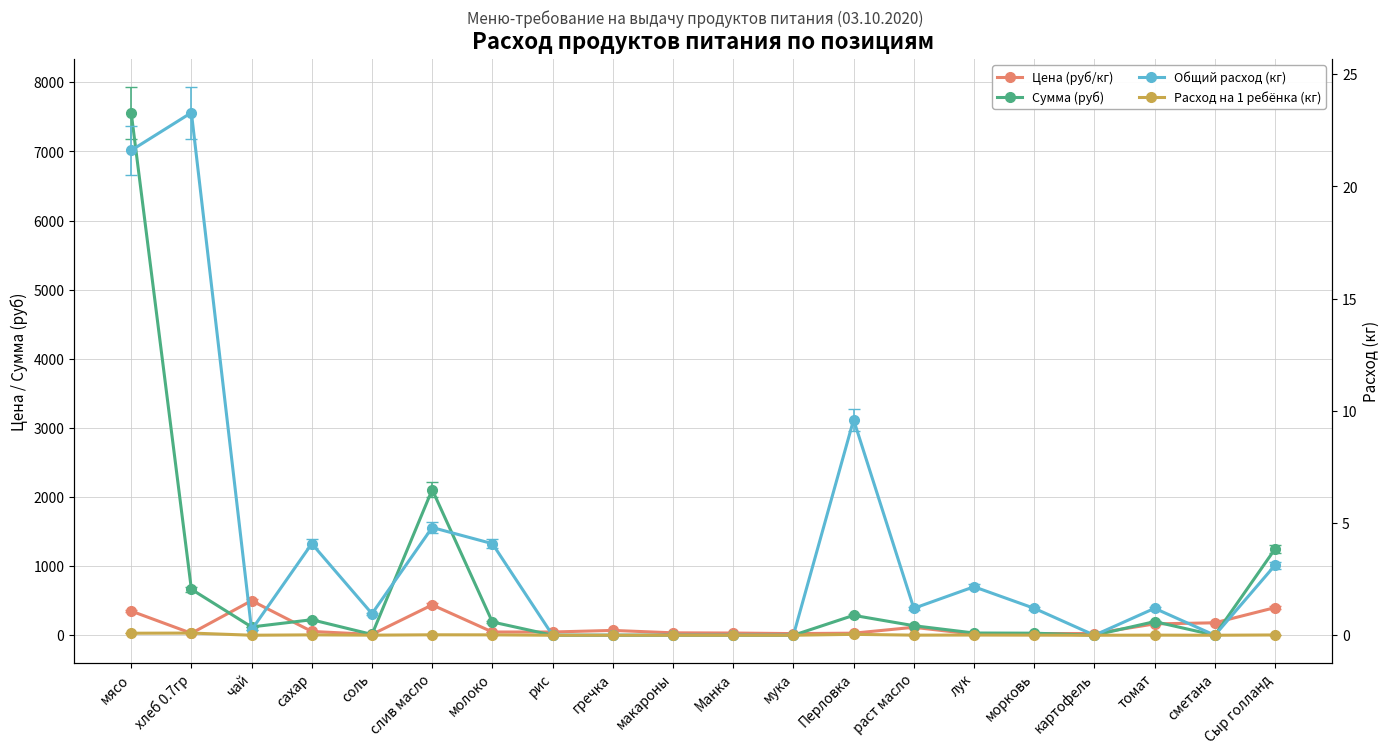

What are all the series names shown in the legend?

Цена (руб/кг), Сумма (руб), Общий расход (кг), Расход на 1 ребёнка (кг)